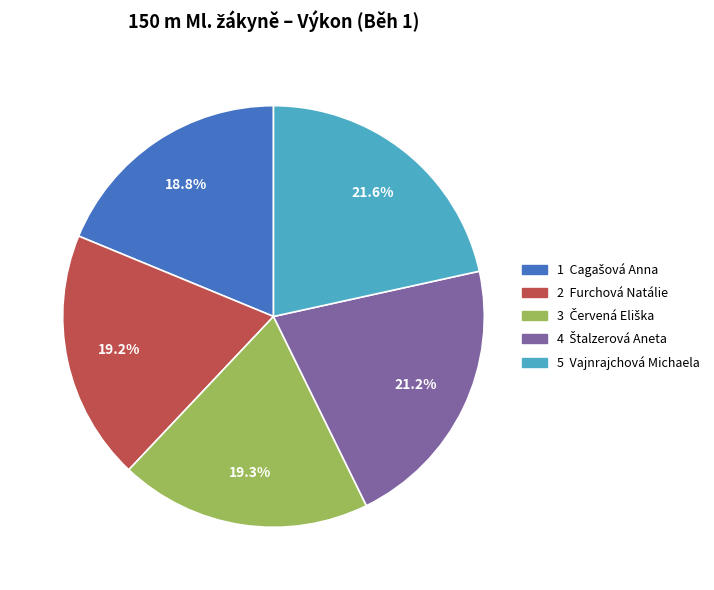

Does any single category account for the majority?

No